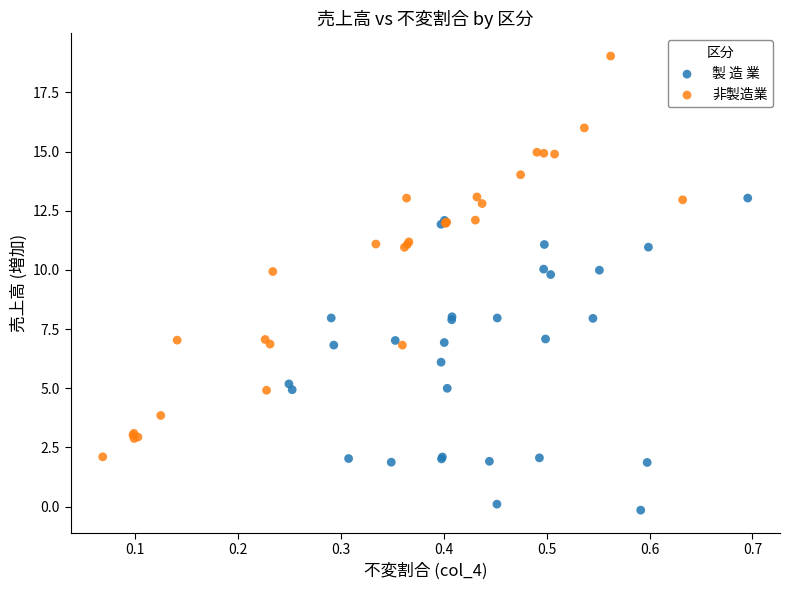

Which series has the largest Y range (max minus min)?

非製造業